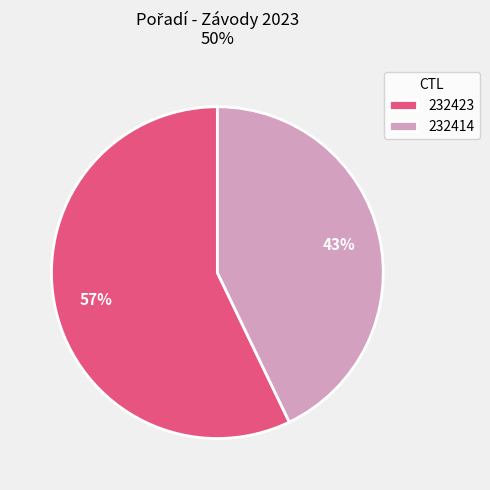

Combined, do 232423 and 232414 account for over 50%?

Yes